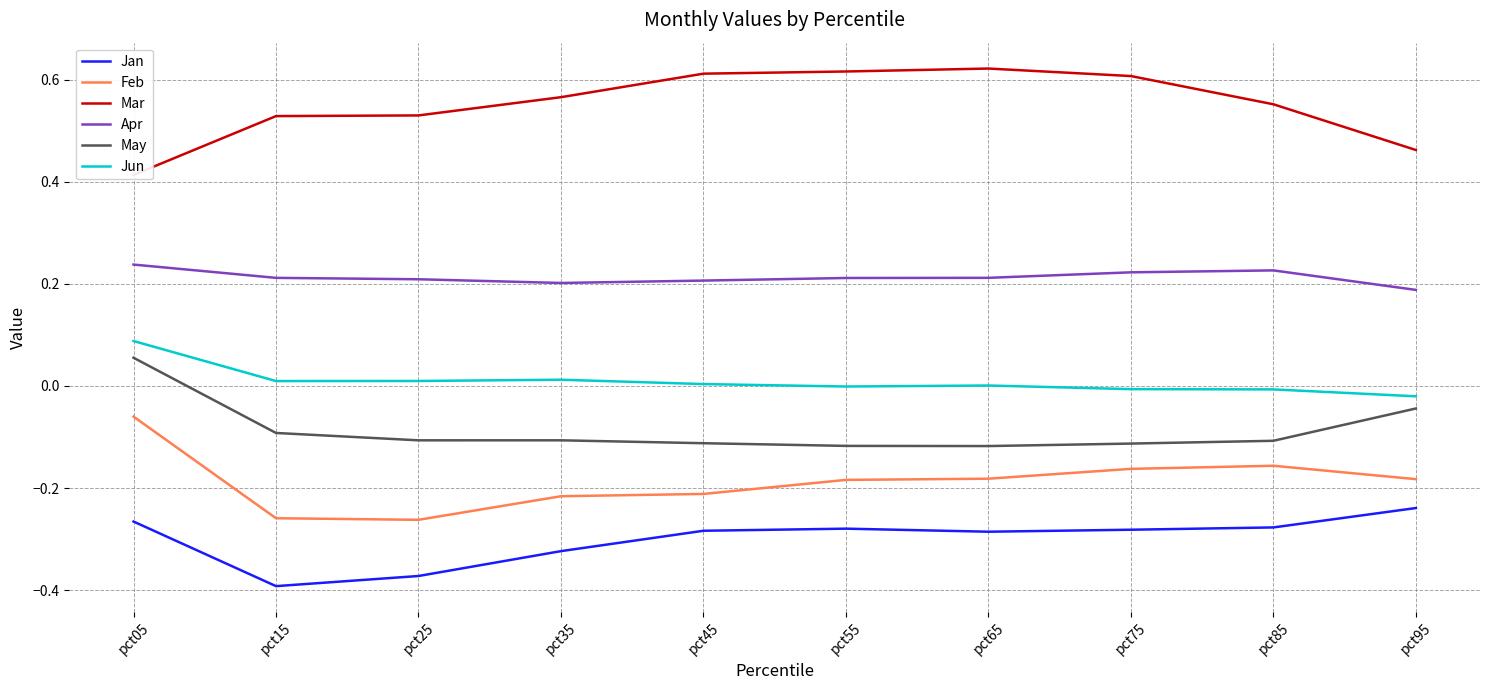

Is it true that May equals -0.1 at pct15?

True